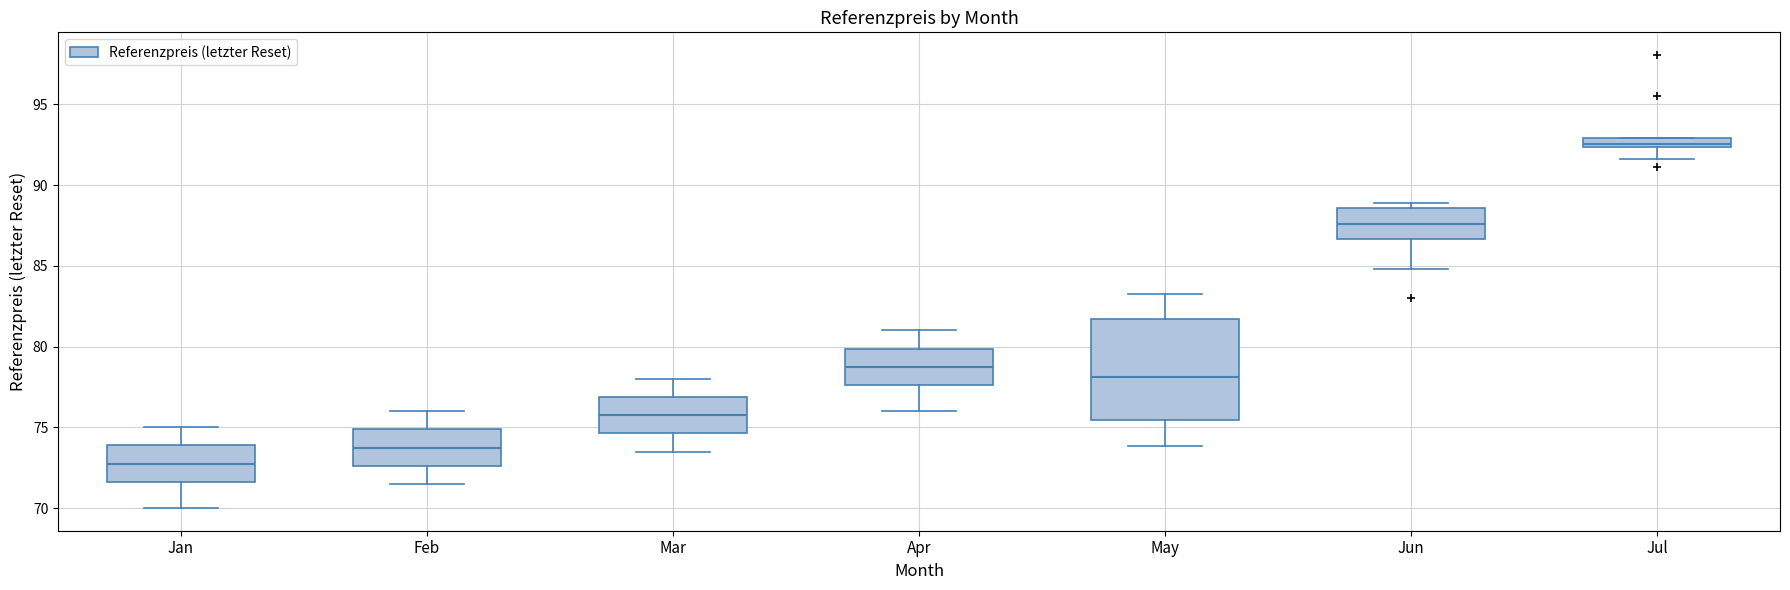

Where is the lower edge of the box for Jun on the y-axis? The values are not printed on the chart, so give them approximately, as read against the axis.

86.5